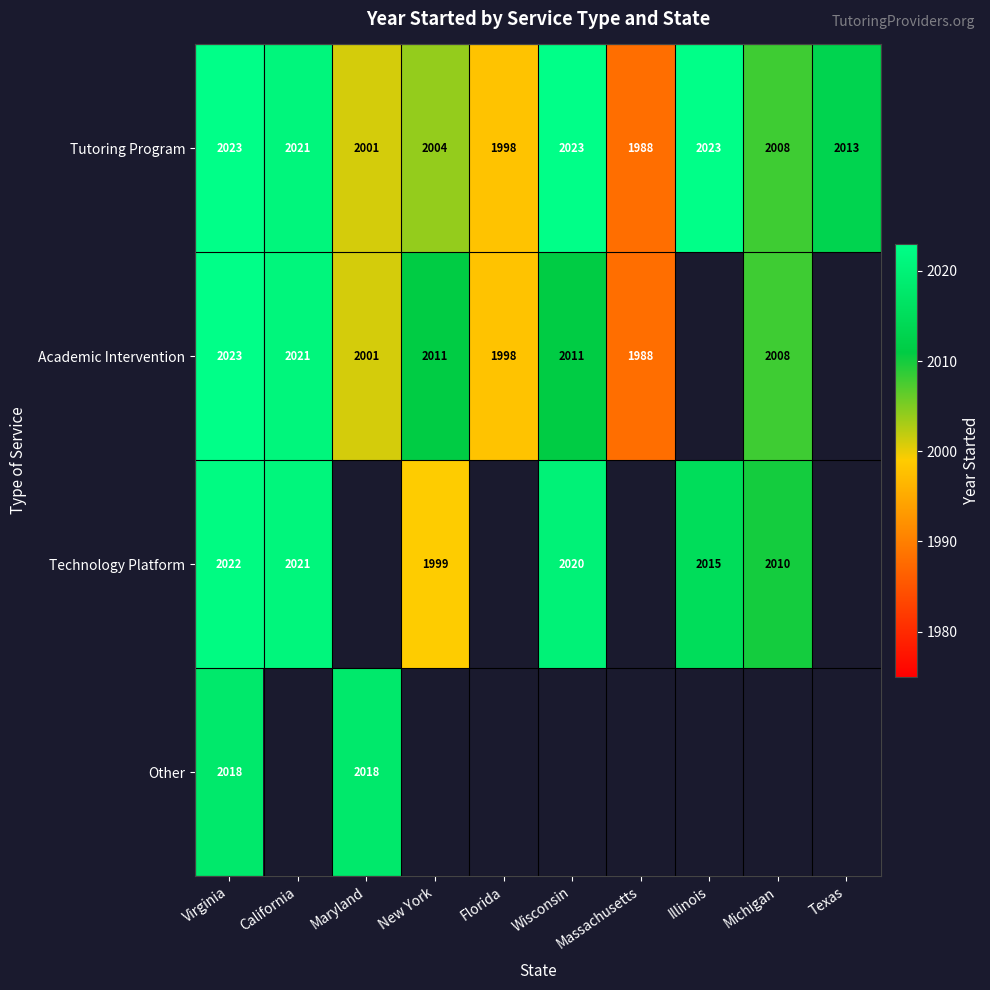

Which label corresponds to the largest value in the chart?

Virginia